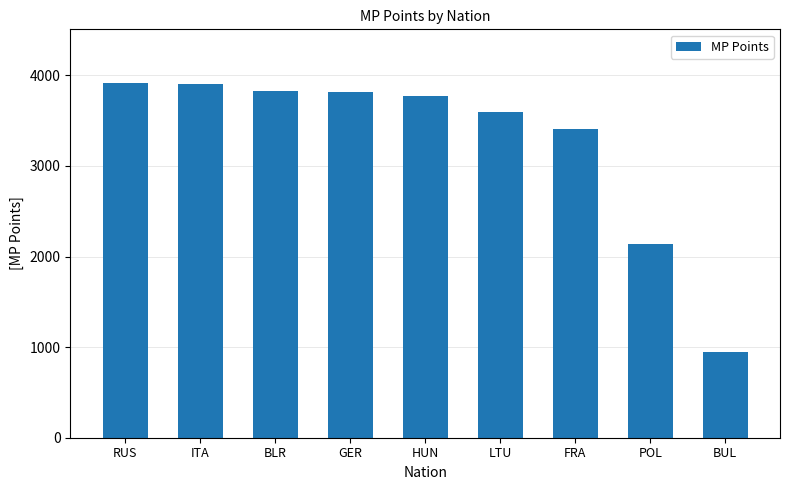

What is the greatest value displayed?

3920